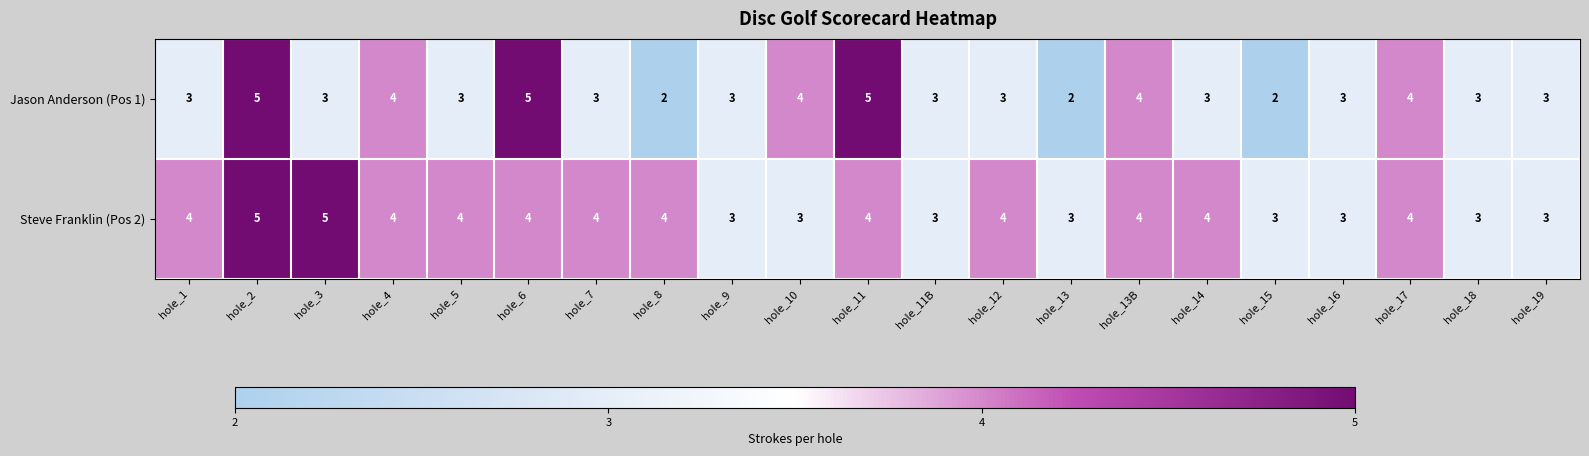

Count the Jason Anderson (Pos 1) values in the range 3 to 4.

15